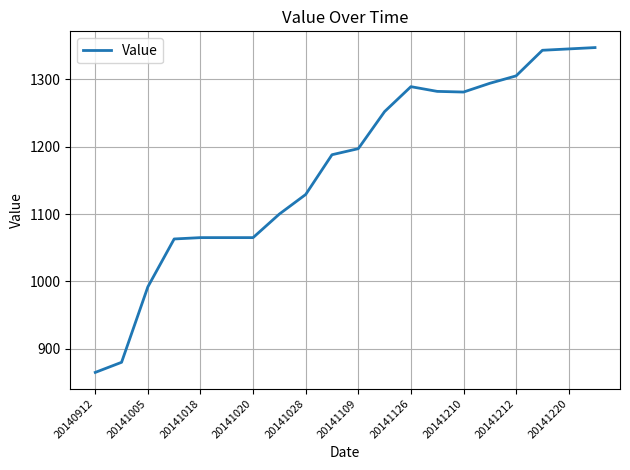

Count the number of categories in the chart.

20